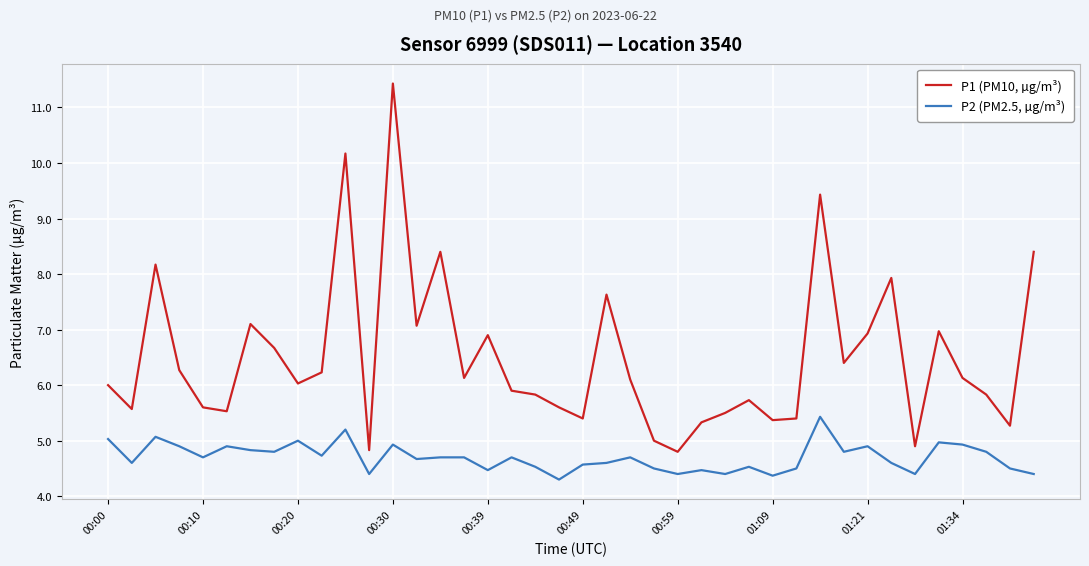

Rank the series by their average value, from highest to lowest.

P1 (PM10, µg/m³), P2 (PM2.5, µg/m³)